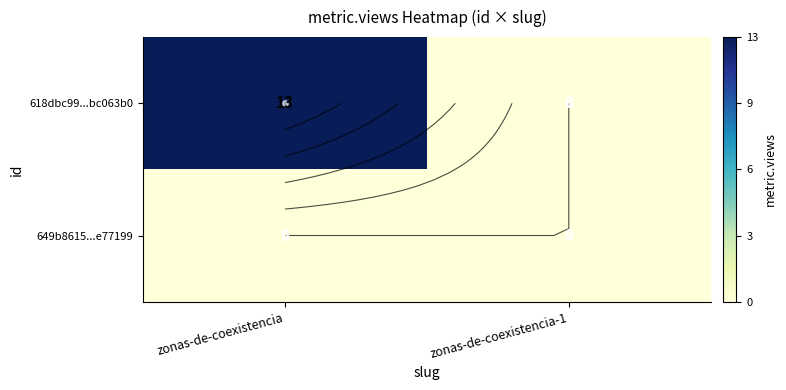

The 618dbc99...bc063b0 series shows 8 at zonas-de-coexistencia. True or false?

False